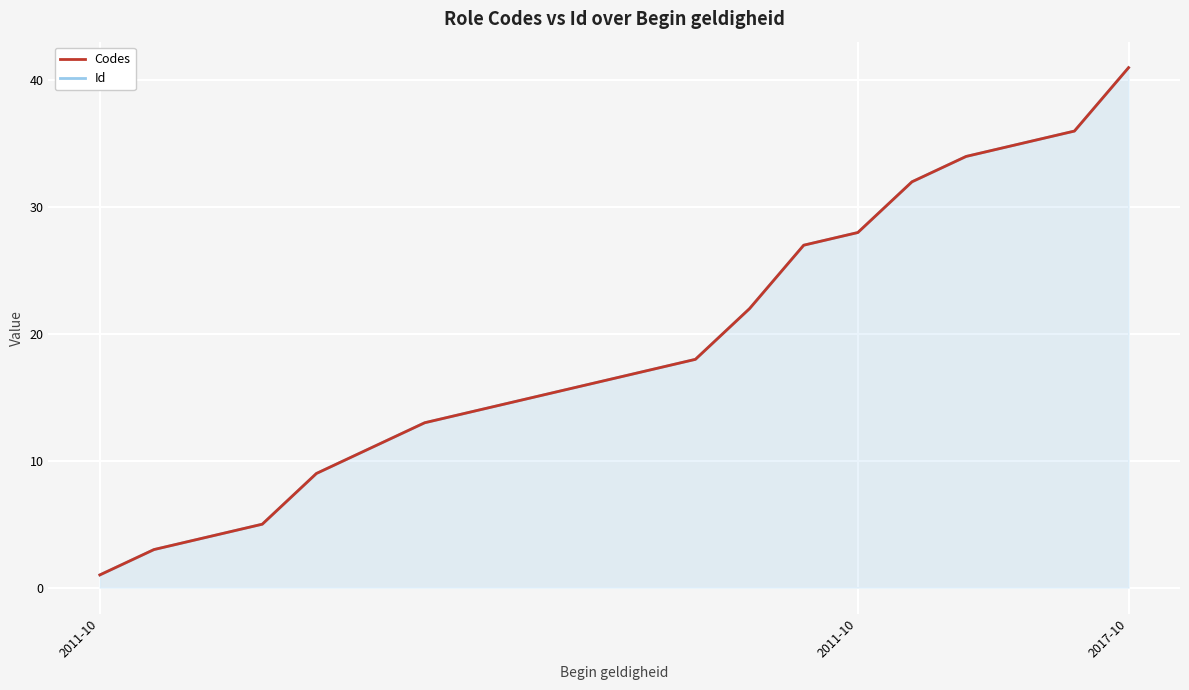

What is the difference between the Codes values at 18 and 17?

1